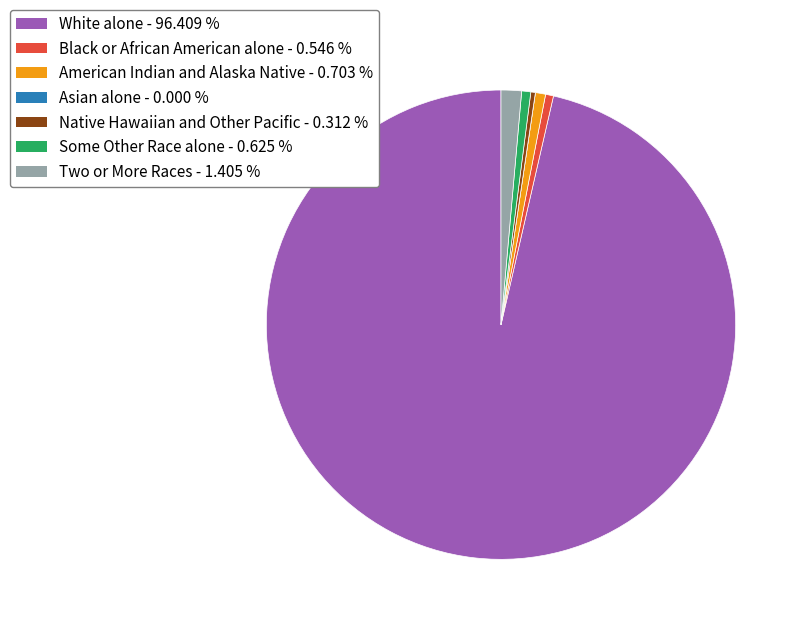

Which slice is the largest?

White alone